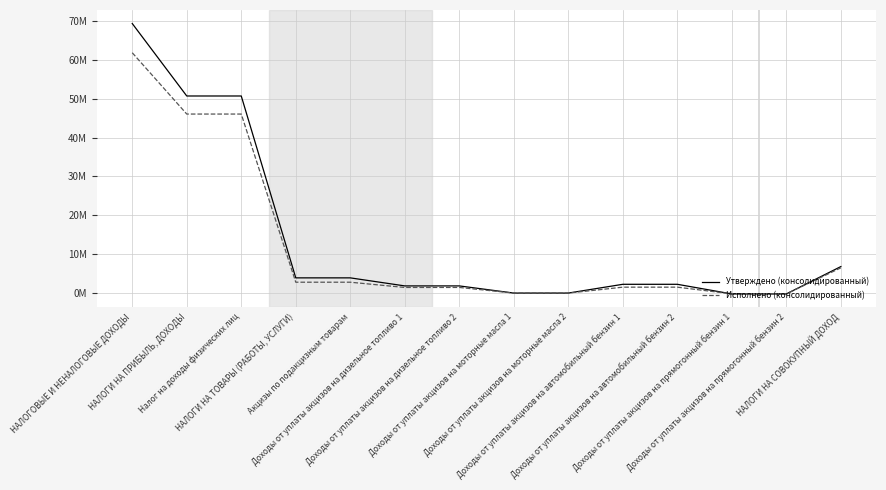

What is the label of the 2nd point from the left?

НАЛОГИ НА ПРИБЫЛЬ, ДОХОДЫ